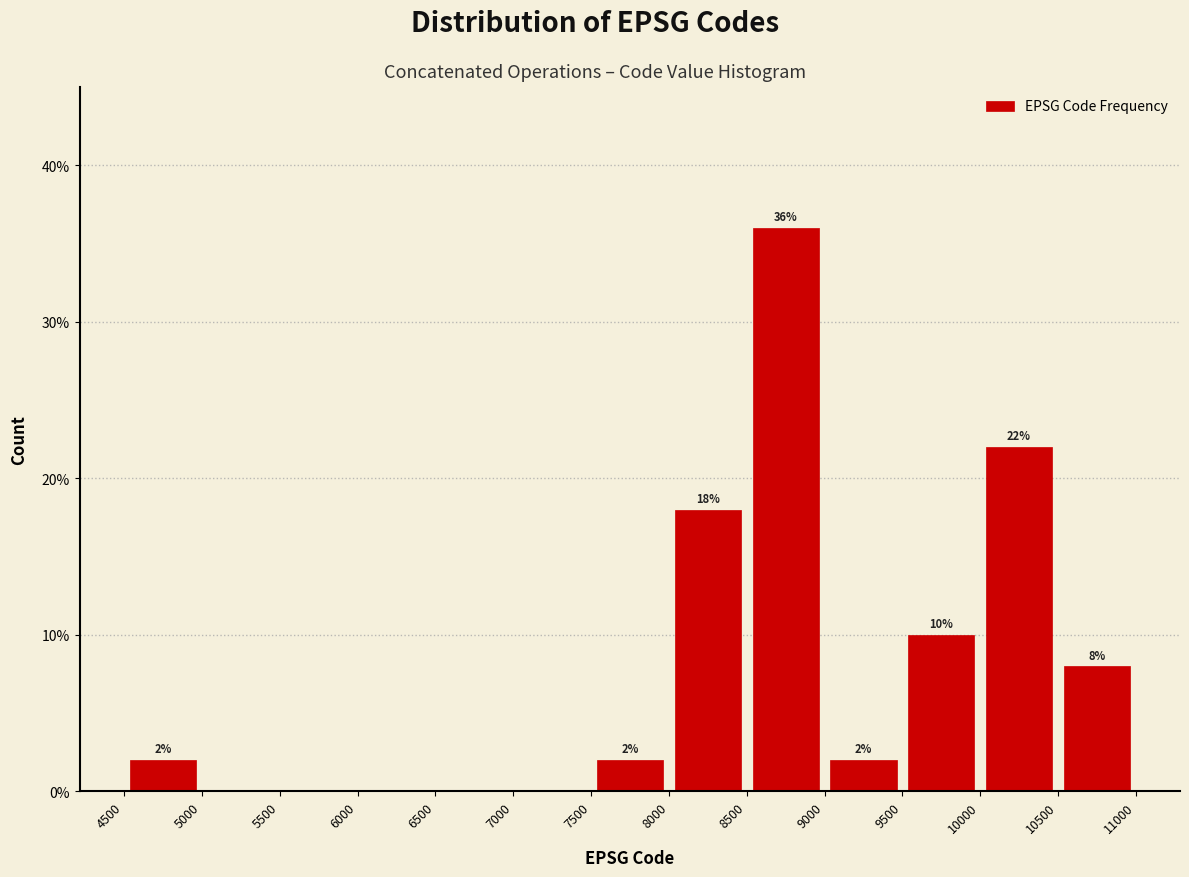

Over which range of the x-axis is the bar tallest?

8500 to 9000